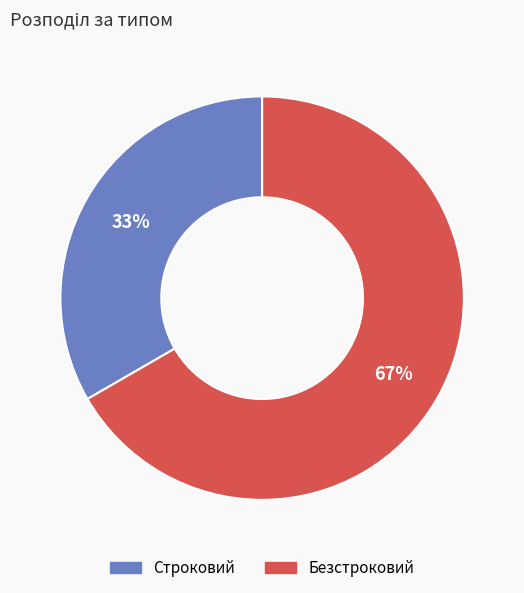

Which category accounts for the majority?

Безстроковий